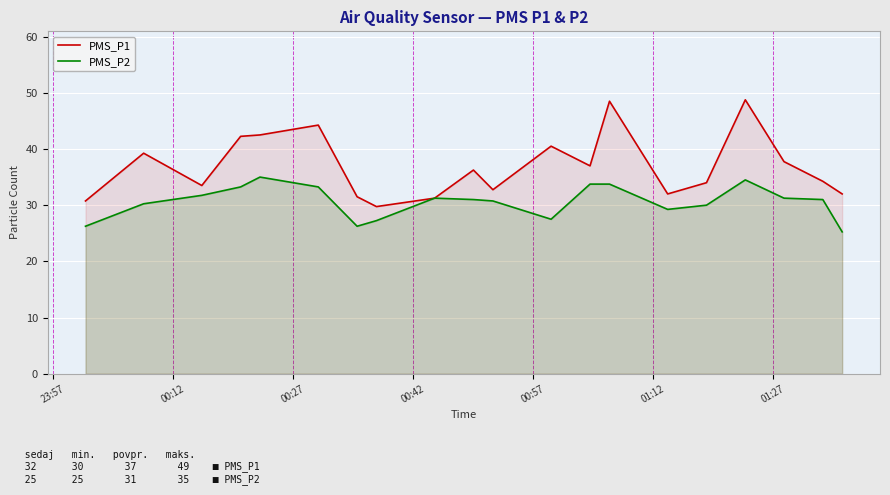

List the series in order of their overall mean, highest first.

PMS_P1, PMS_P2